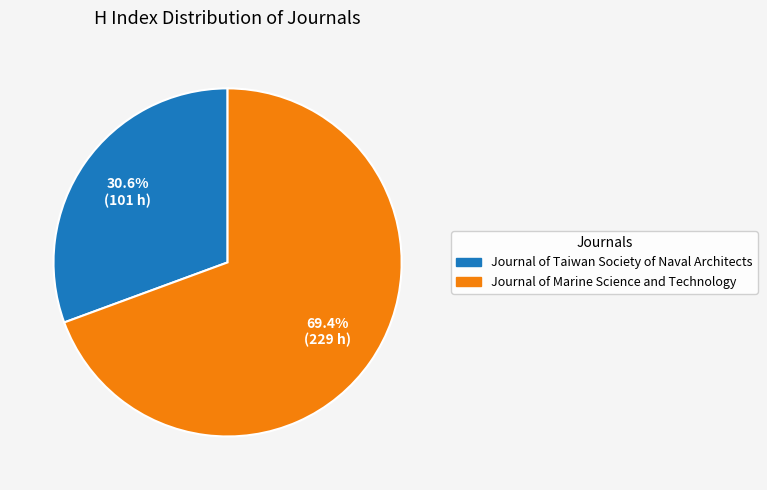

Is it true that Journal of Marine Science and Technology is 76% of the pie?

False